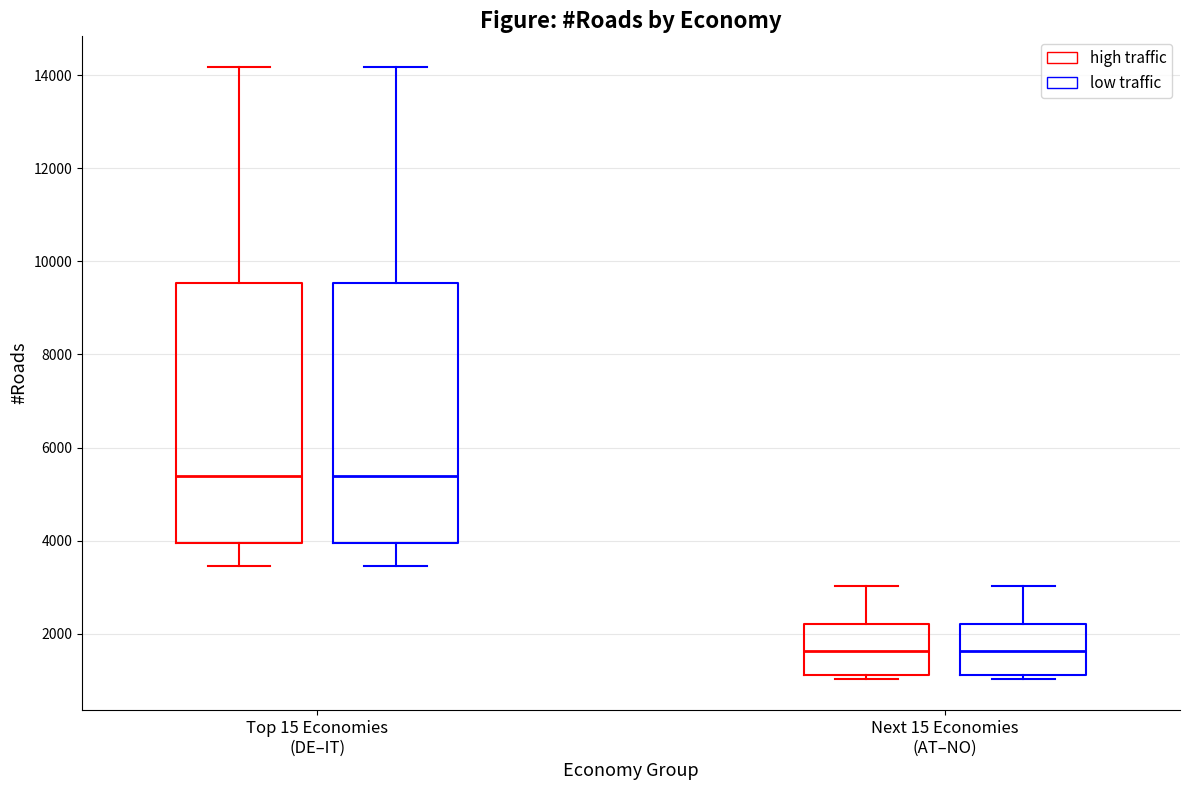

Reading left to right, read every box against the y-axis: the position of its median line, the range the box covers, and the ends of its whiskers. The values are not printed on the chart, so give them approximately, as read against the axis.

Top 15 Economies (DE–IT) (high traffic): median 5400, box 4000 to 9600, whiskers 3400 to 14200
Top 15 Economies (DE–IT) (low traffic): median 5400, box 4000 to 9600, whiskers 3400 to 14200
Next 15 Economies (AT–NO) (high traffic): median 1600, box 1200 to 2200, whiskers 1000 to 3000
Next 15 Economies (AT–NO) (low traffic): median 1600, box 1200 to 2200, whiskers 1000 to 3000